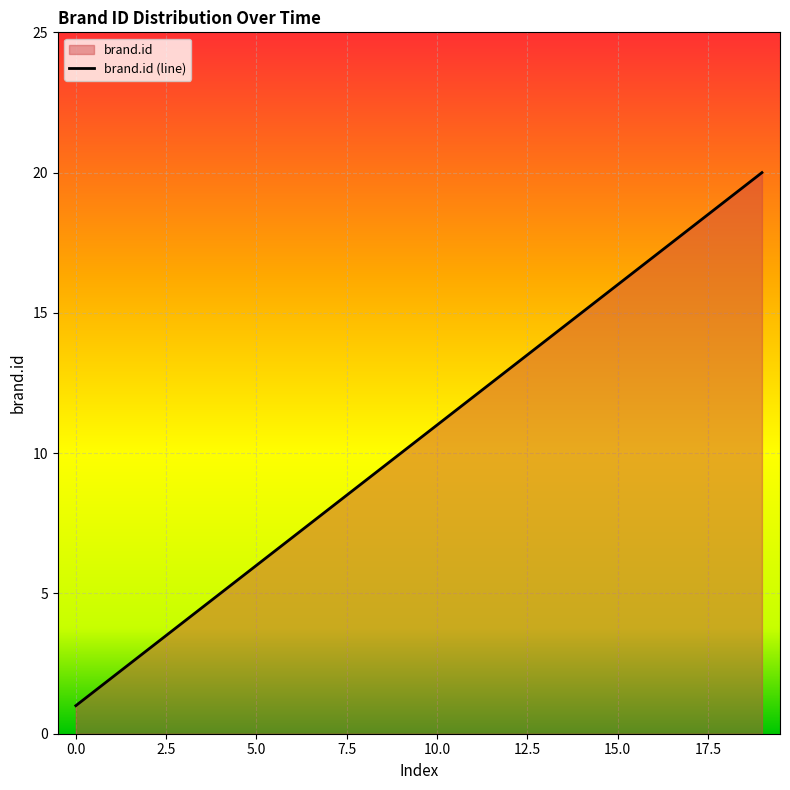

How many data points does each series have?

20